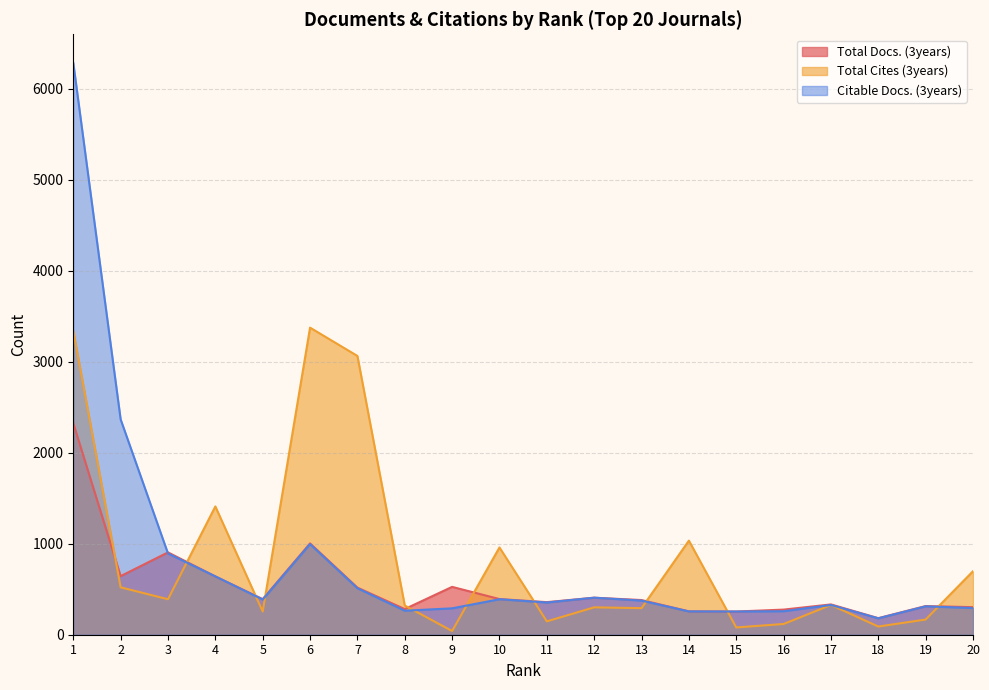

What is the difference between the second highest and minimum values in the Total Cites (3years) series?

3298